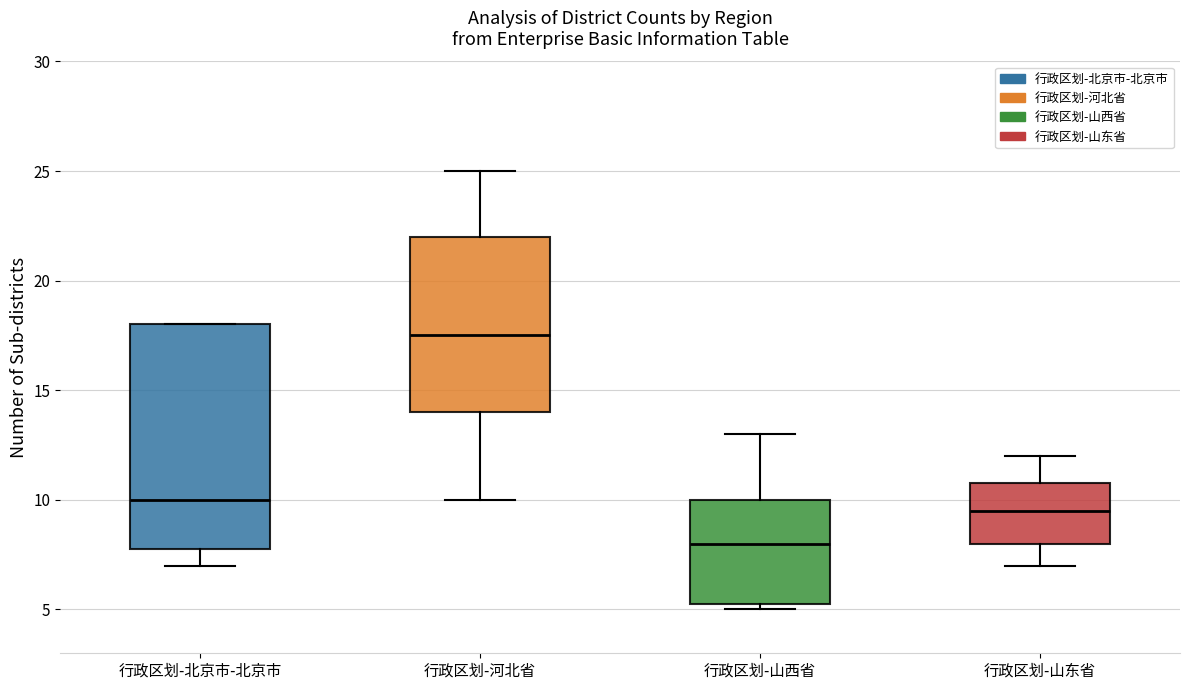

Reading left to right, read every box against the y-axis: the position of its median line, the range the box covers, and the ends of its whiskers. The values are not printed on the chart, so give them approximately, as read against the axis.

行政区划-北京市-北京市: median 10.0, box 8.0 to 18.0, whiskers 7.0 to 18.0
行政区划-河北省: median 17.5, box 14.0 to 22.0, whiskers 10.0 to 25.0
行政区划-山西省: median 8.0, box 5.5 to 10.0, whiskers 5.0 to 13.0
行政区划-山东省: median 9.5, box 8.0 to 11.0, whiskers 7.0 to 12.0